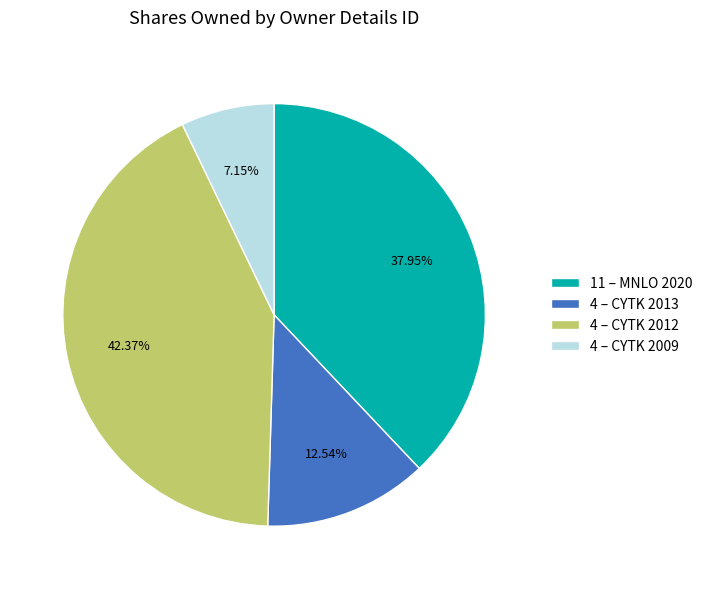

Does any single category account for the majority?

No